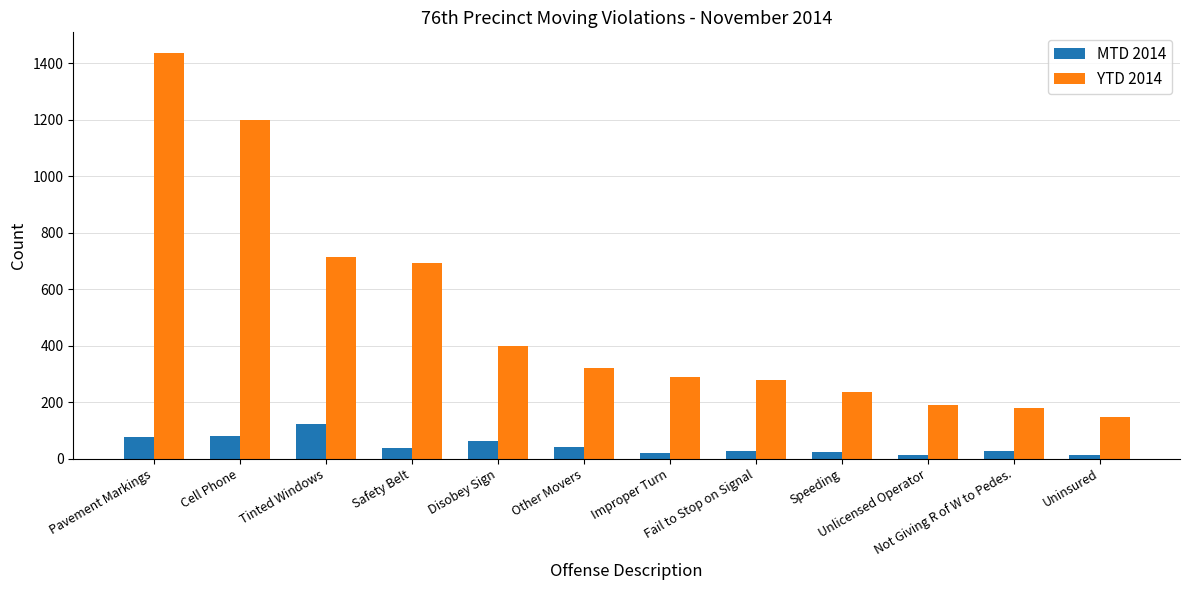

What is the greatest value displayed?

1437